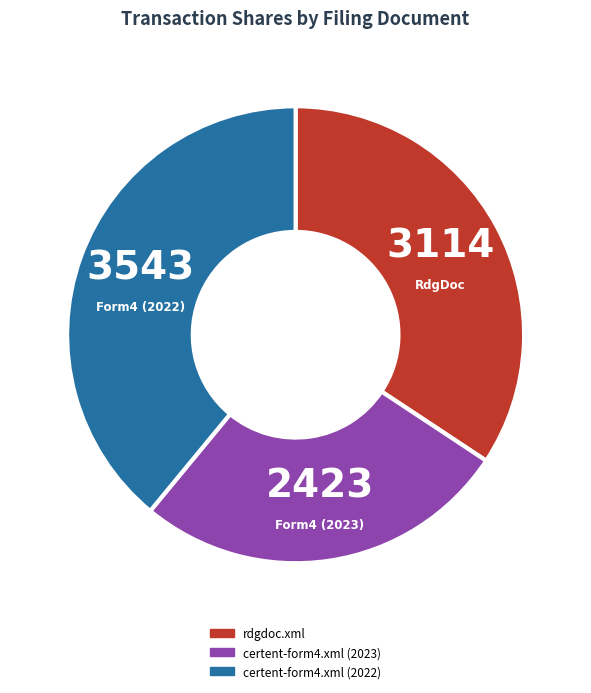

How many slices are in this pie chart?

3